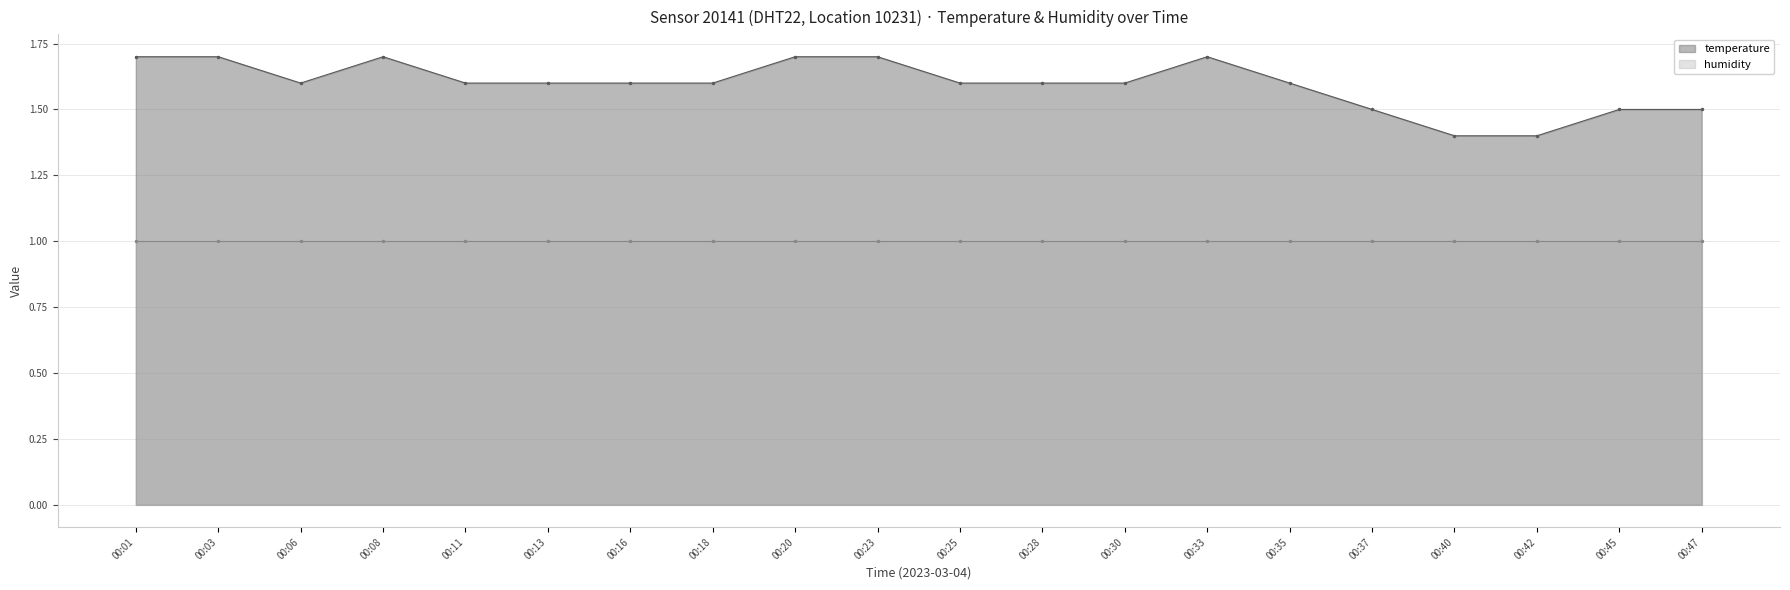

Count the values in the range 1 to 2.

20